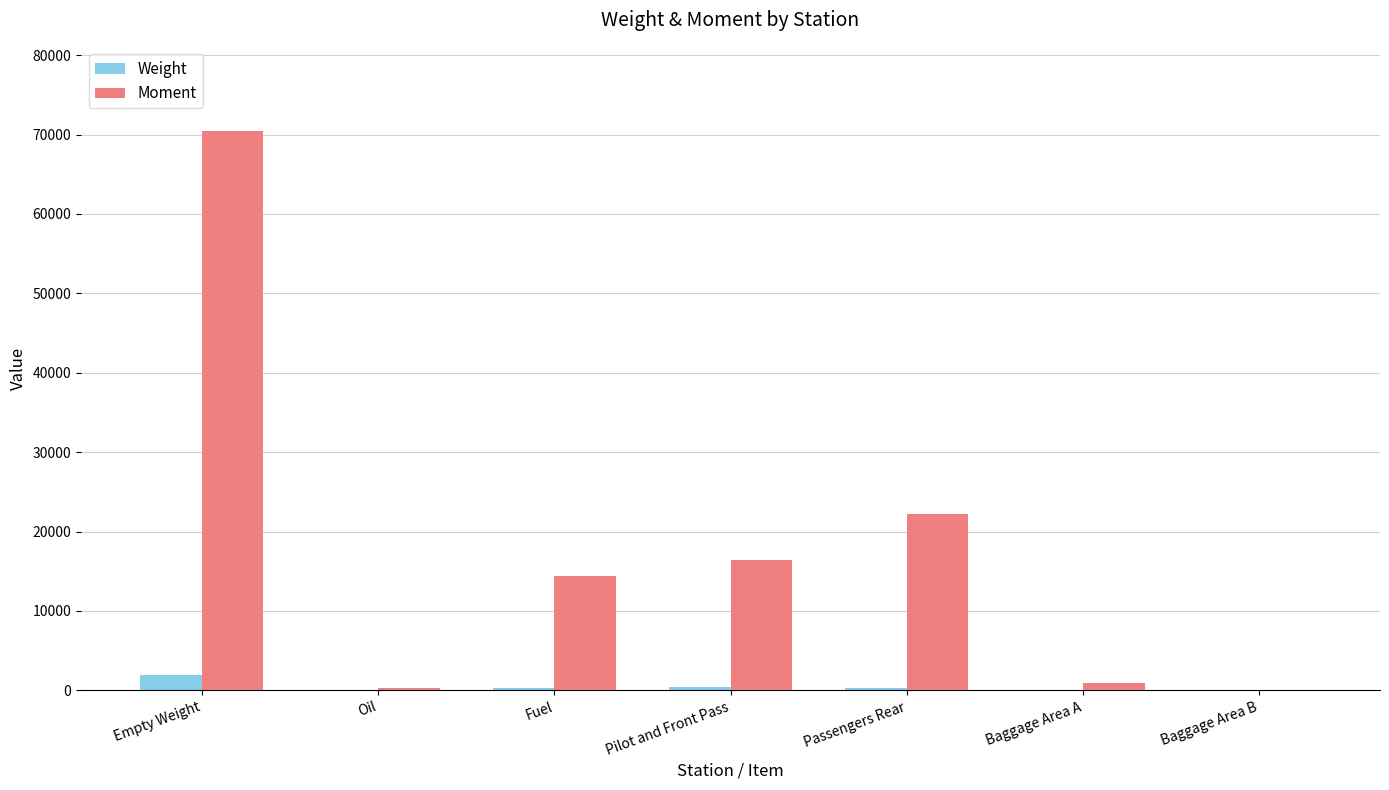

At which category does the chart reach its peak across all series?

Empty Weight